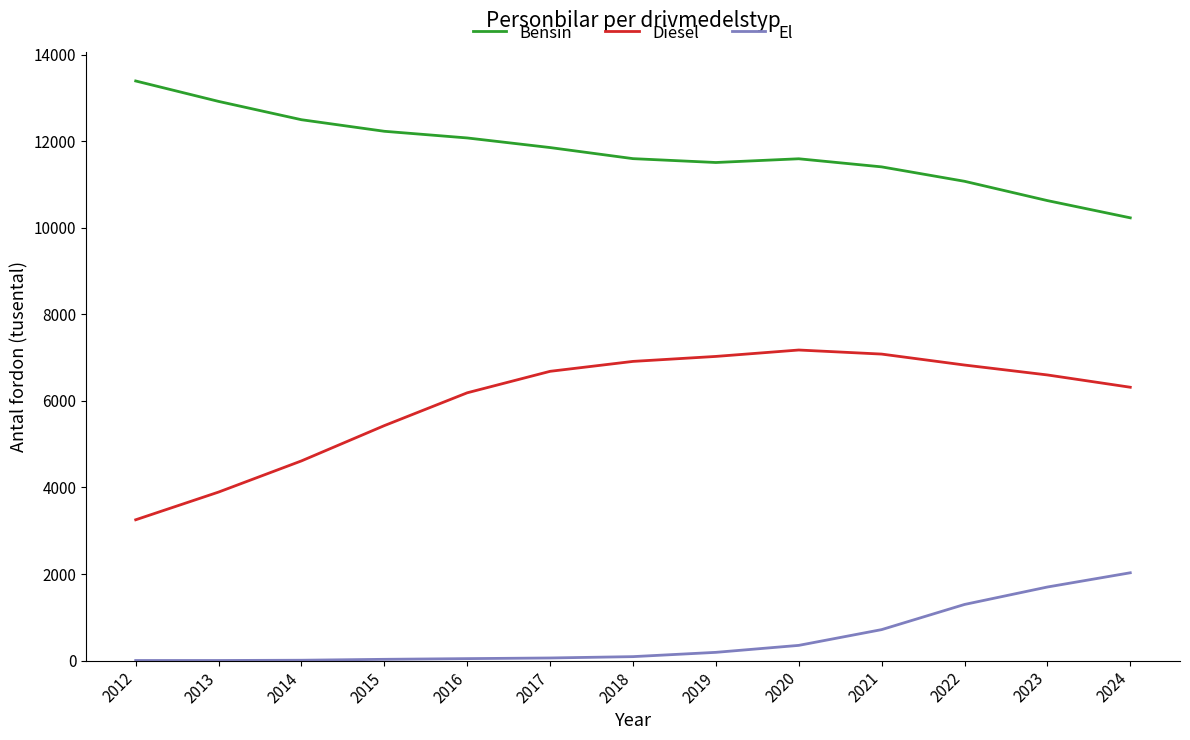

What is the maximum value for Bensin?

13389